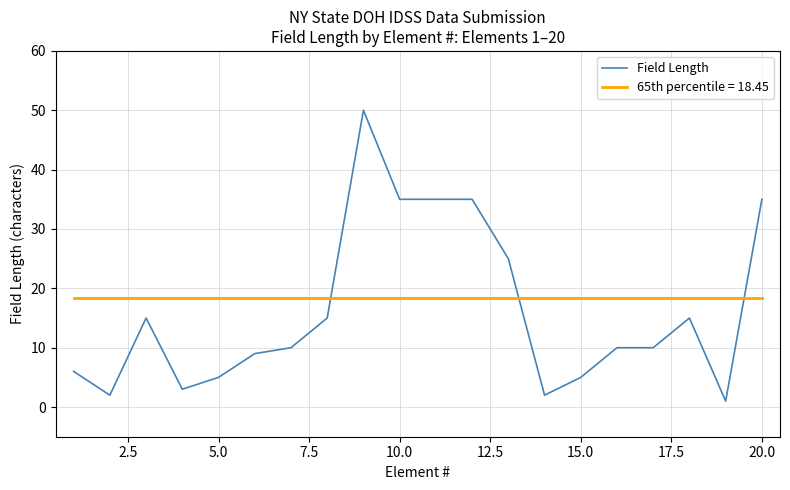

List the series in order of their peak value, lowest first.

65th percentile = 18.45, Field Length